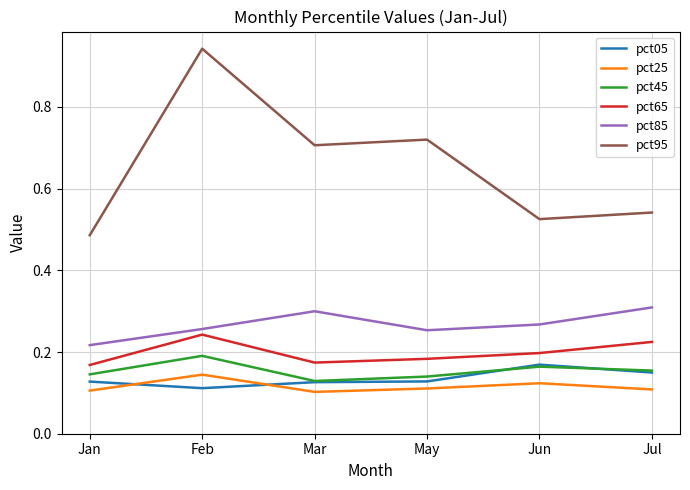

In pct25, how many points are higher than both neighbors (excluding endpoints)?

2